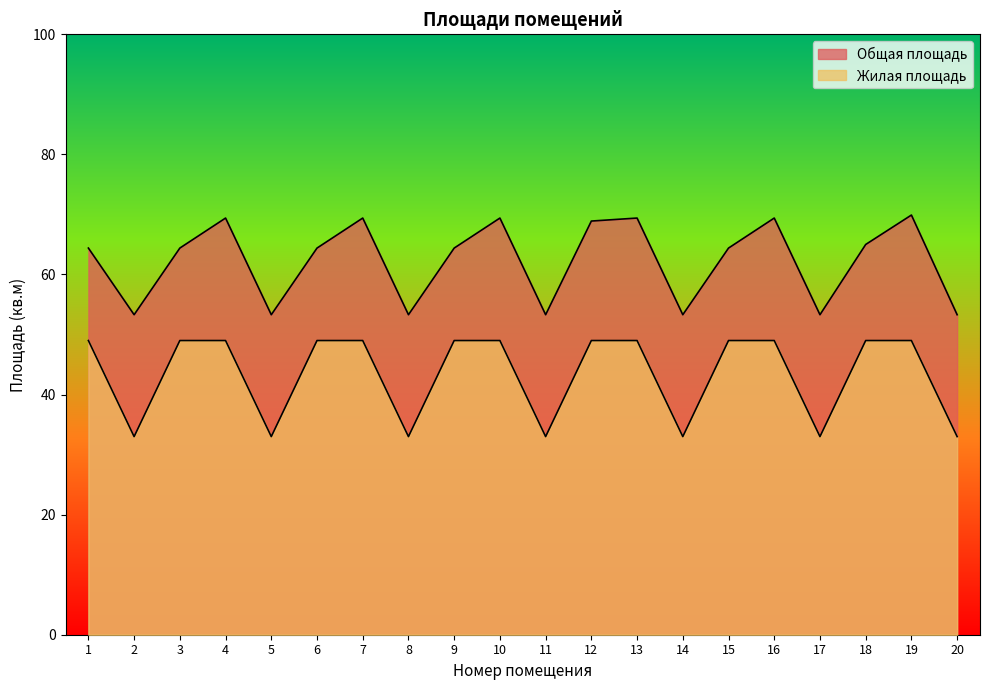

At 3, list the series in order from smallest to largest.

Жилая площадь, Общая площадь